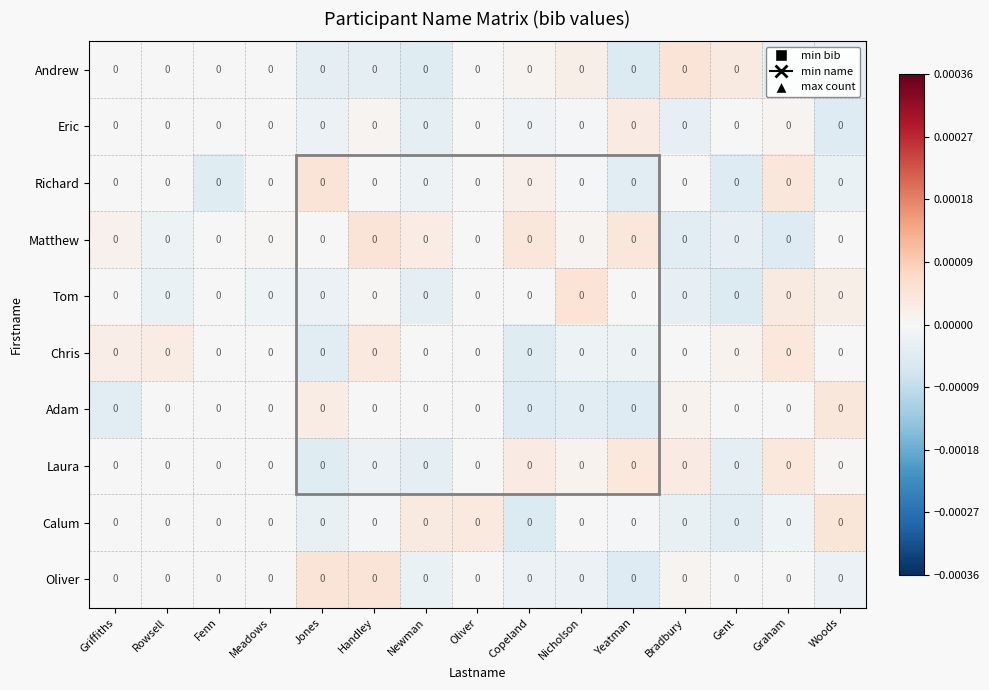

The value of Eric at Bradbury is -0.0. True or false?

False